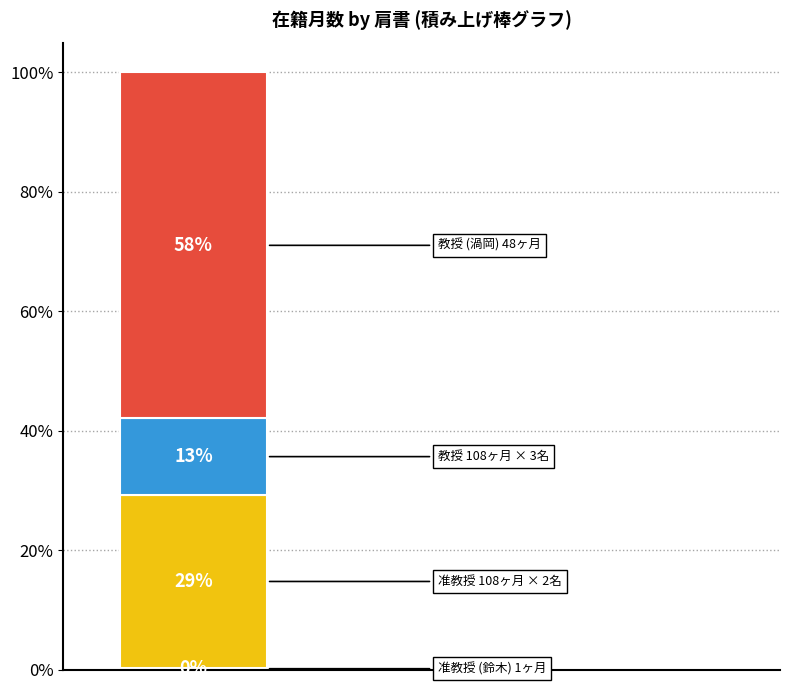

Are the bars grouped side by side (vs. stacked)?

No